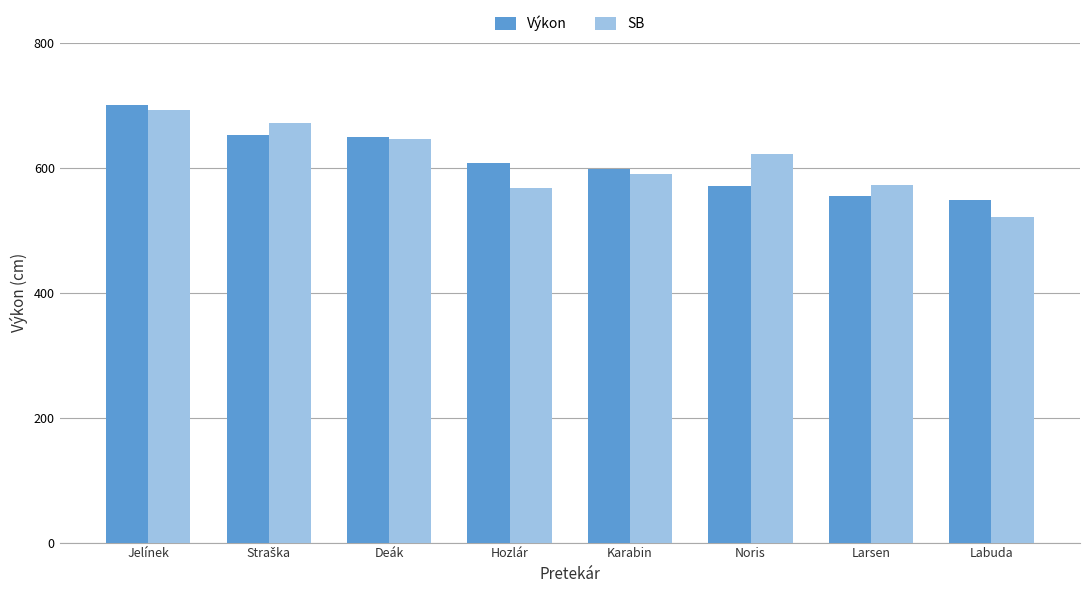

At which category is the sum across all series the highest?

Jelínek